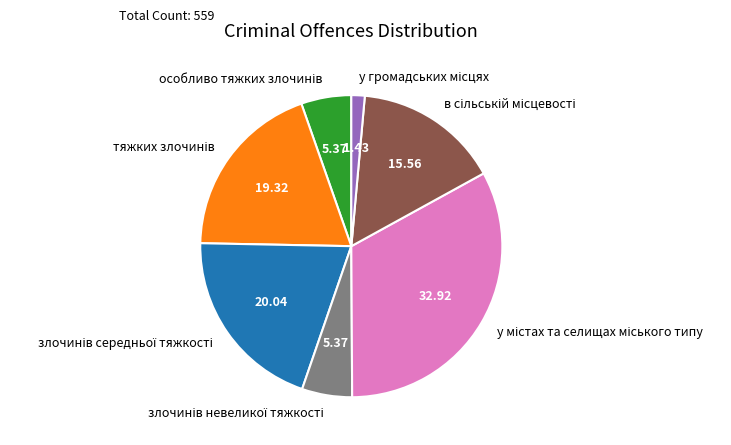

Is there a majority slice in this chart?

No